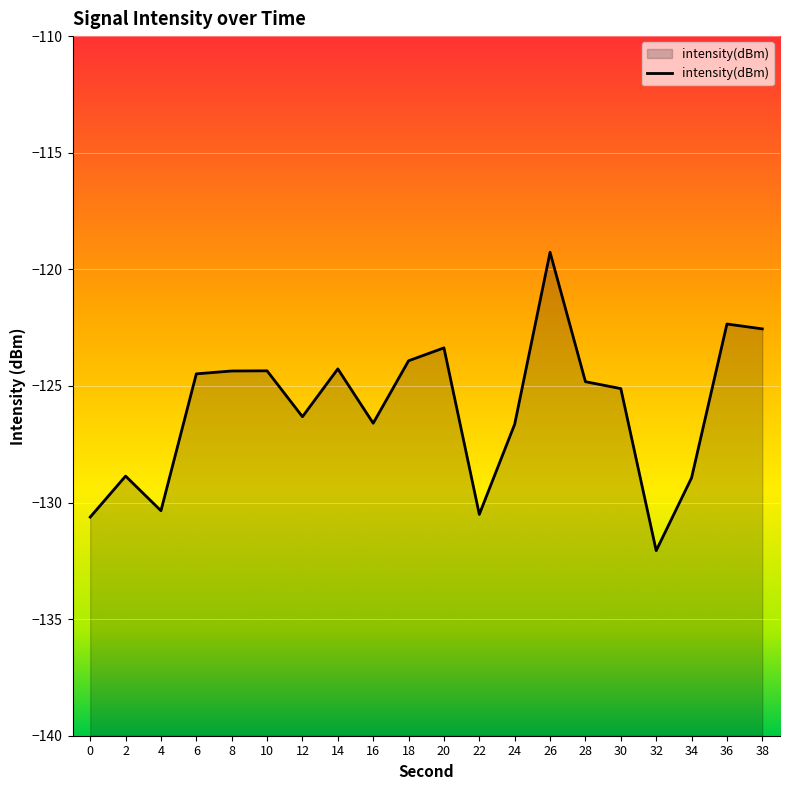

What is the value of the 9th point from the left?

-126.6